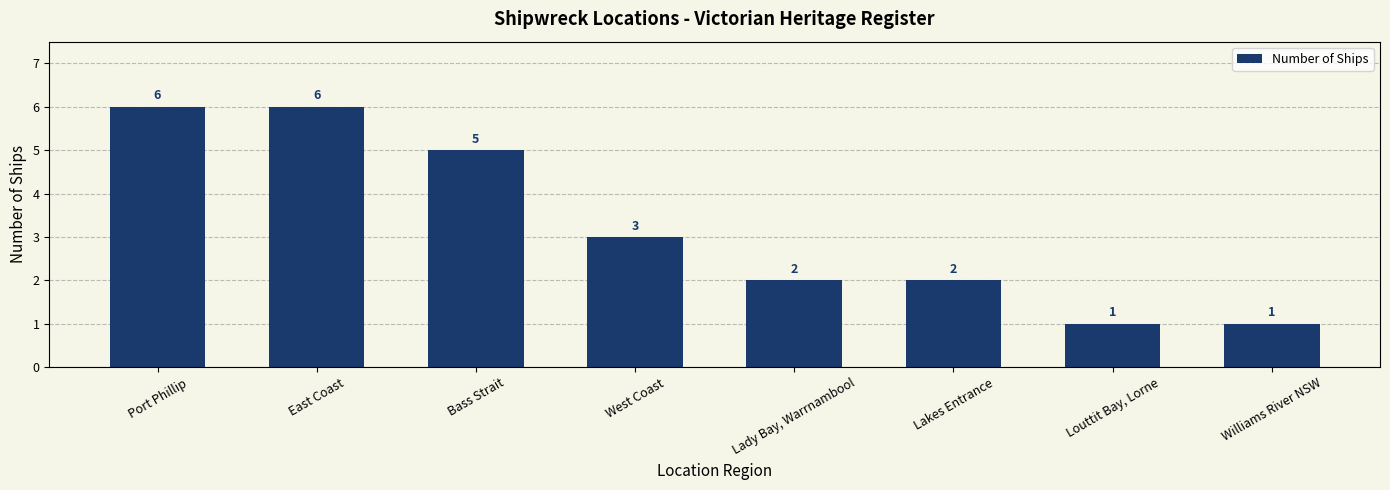

What is the change in value from West Coast to Lakes Entrance?

-1